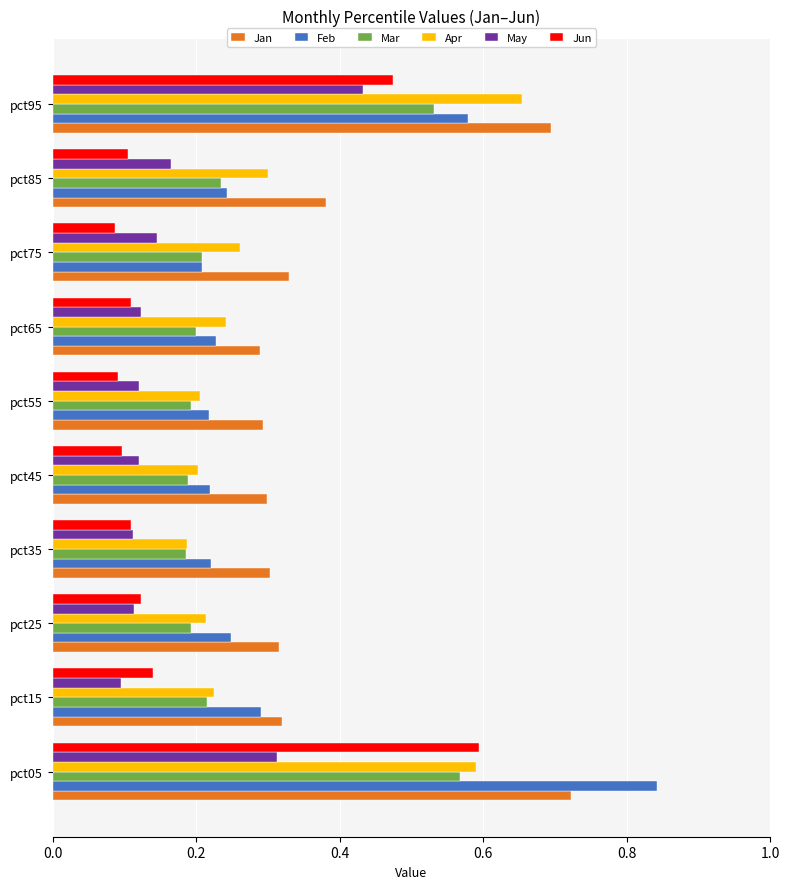

Count the Jan values in the range 0 to 1.

10